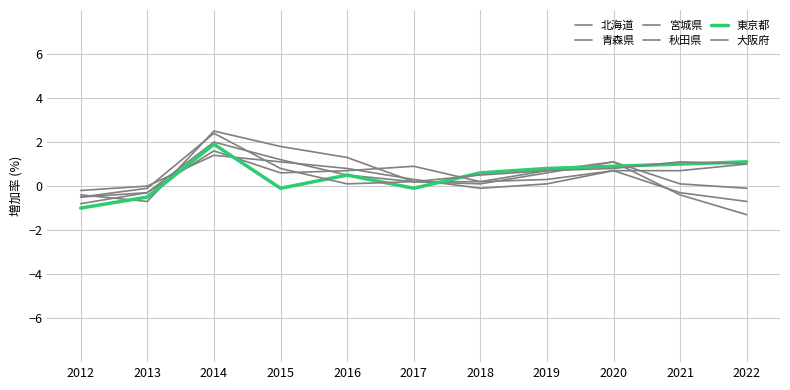

Between 2022 and 2015, which is larger?

2015